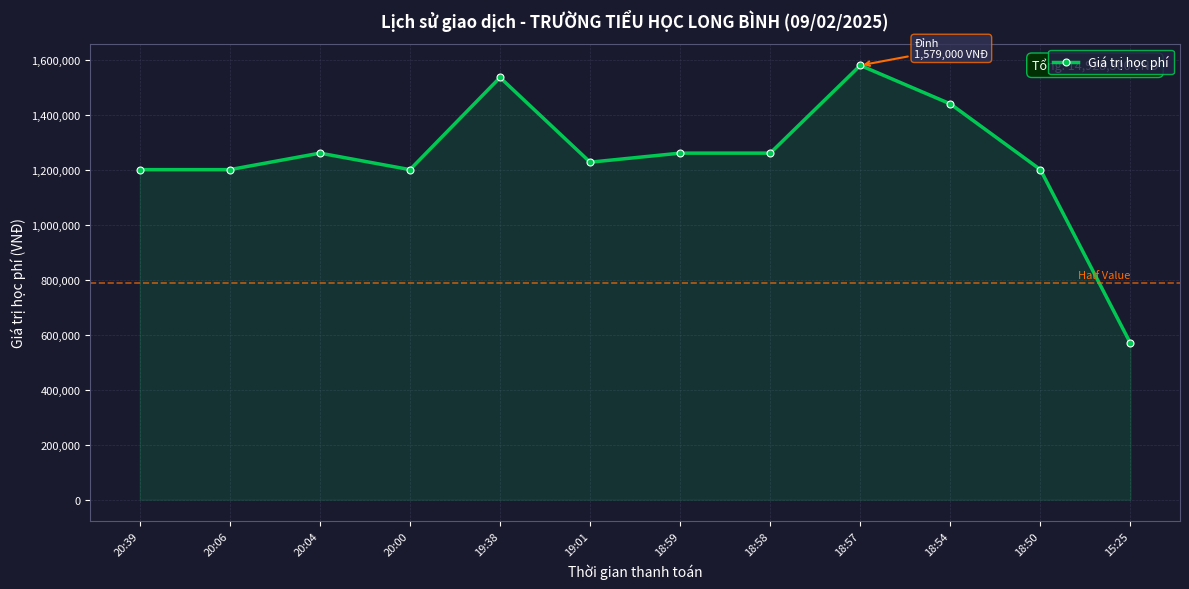

How many series are shown in this chart?

1